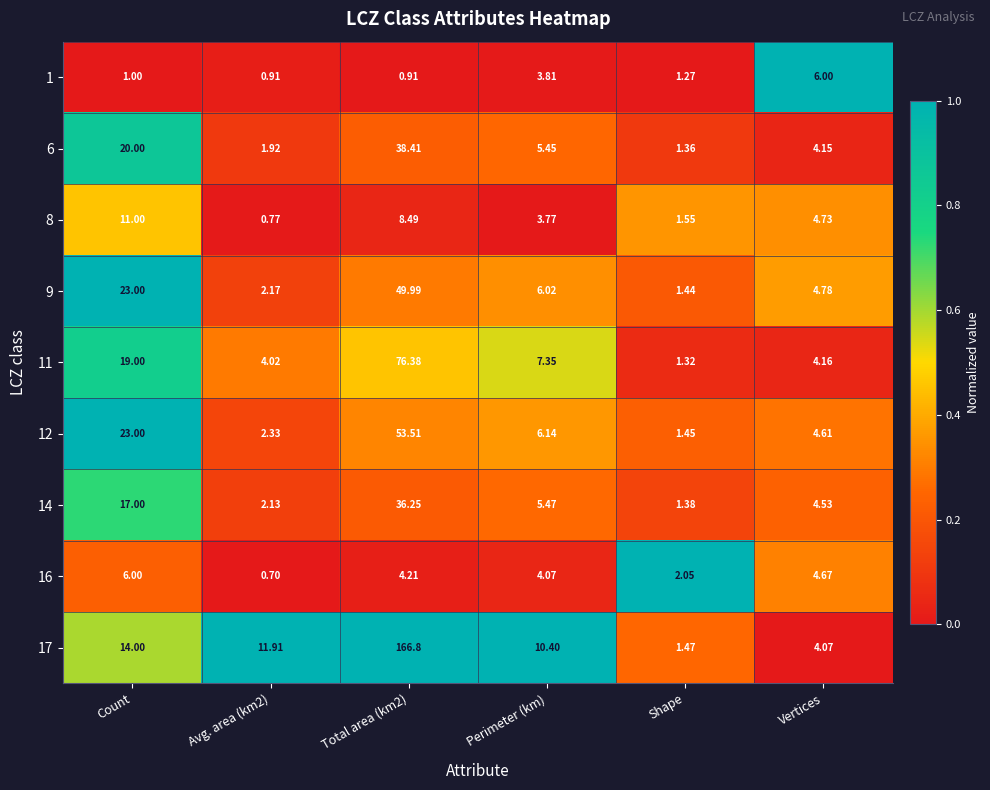

Which category has the lowest value in the 17 series?

Shape